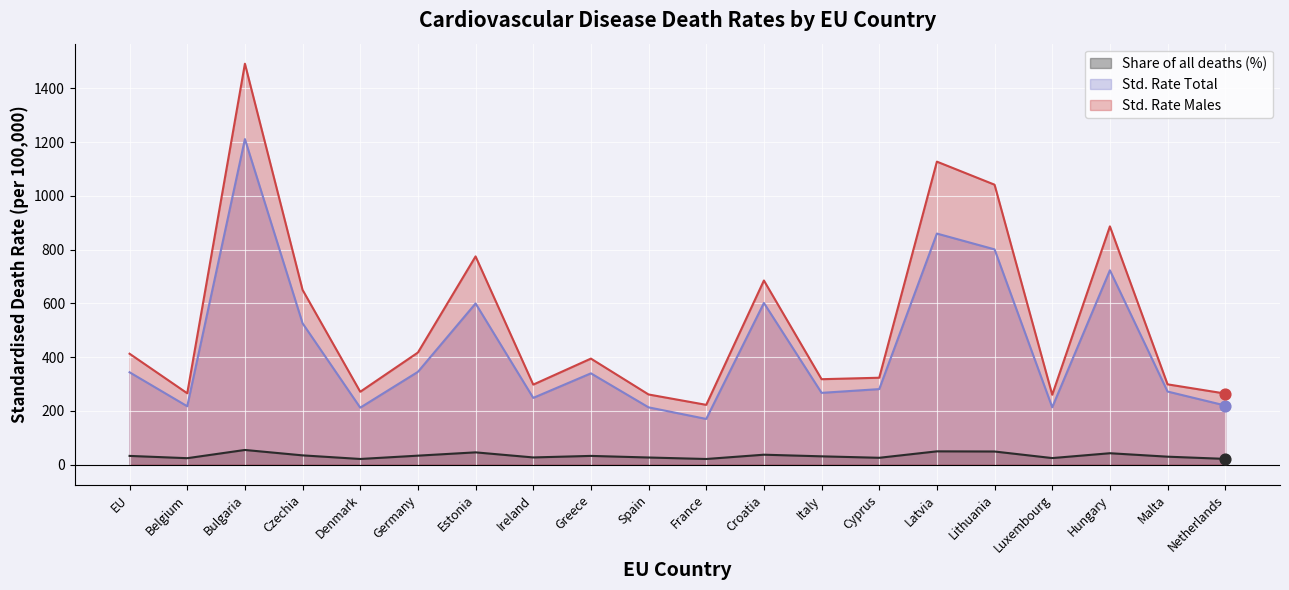

At how many categories does at least one series exceed 142?

20